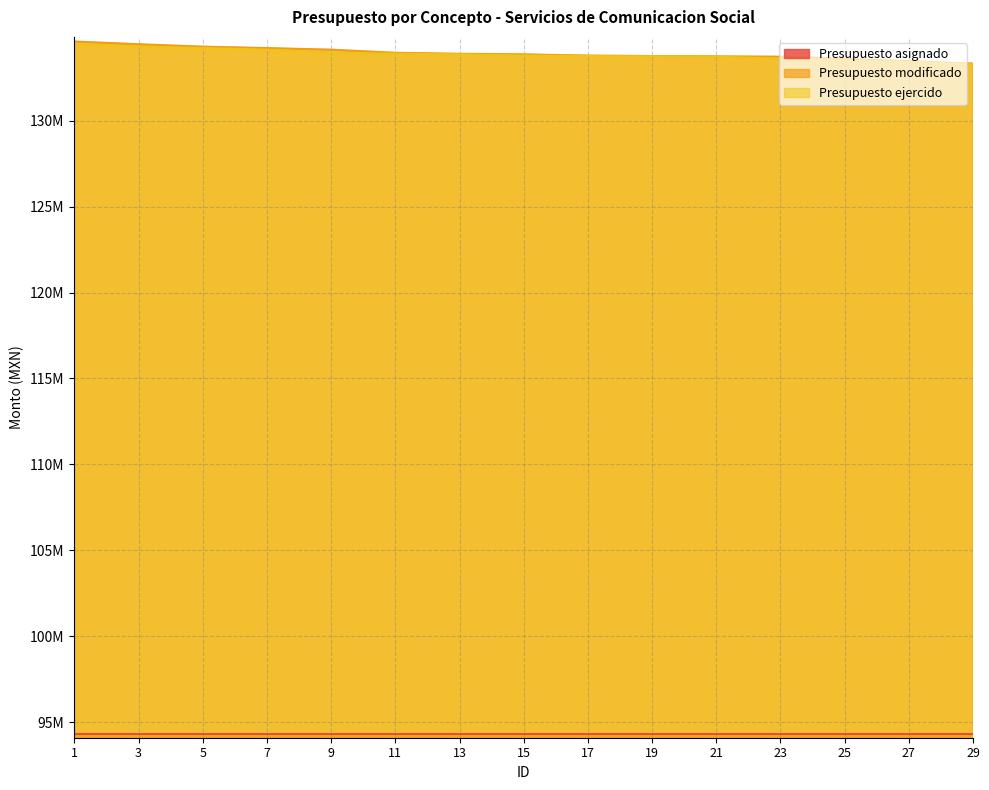

Is it true that Presupuesto modificado equals 134225670 at 7?

True